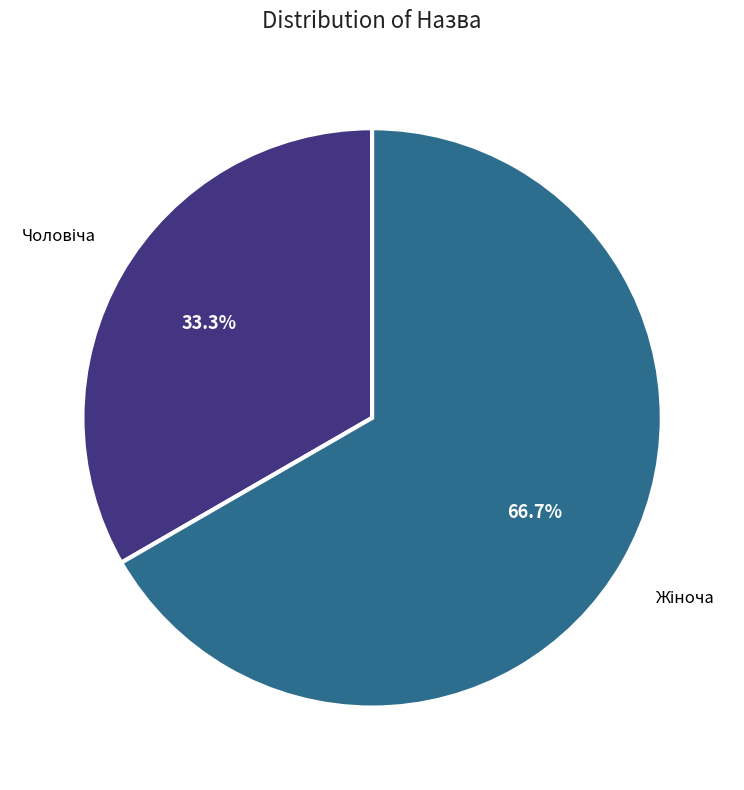

Is there any slice that represents more than half of the pie?

Yes